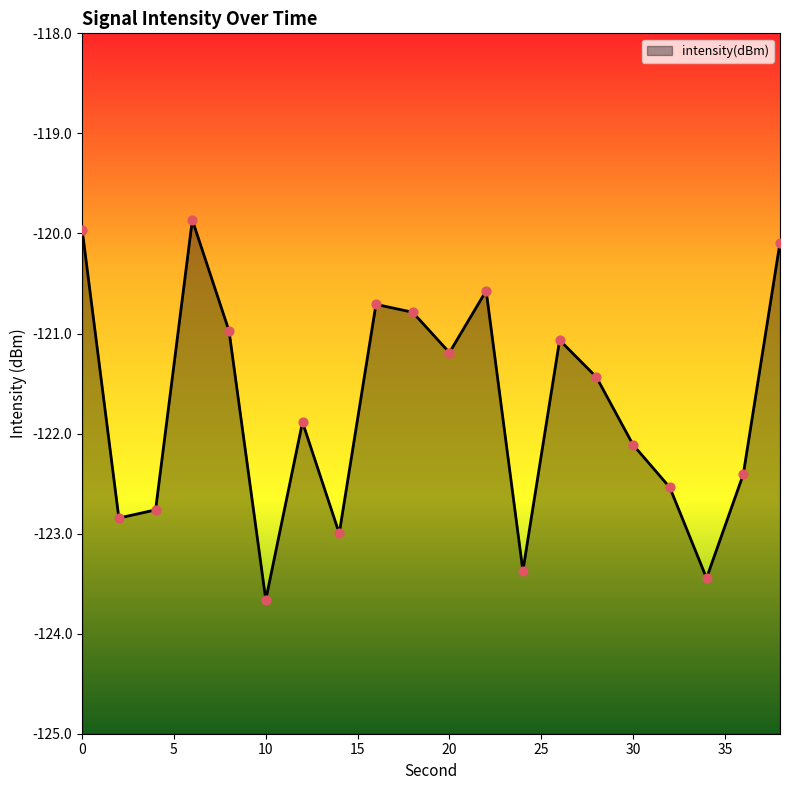

What is the change in value from 8 to 34?

-2.5